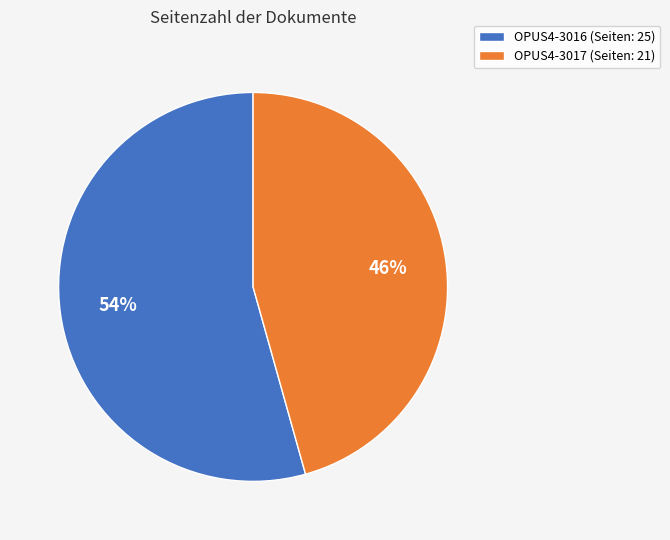

Approximately how many times larger is the value at OPUS4-3016 compared to OPUS4-3017?

1.2